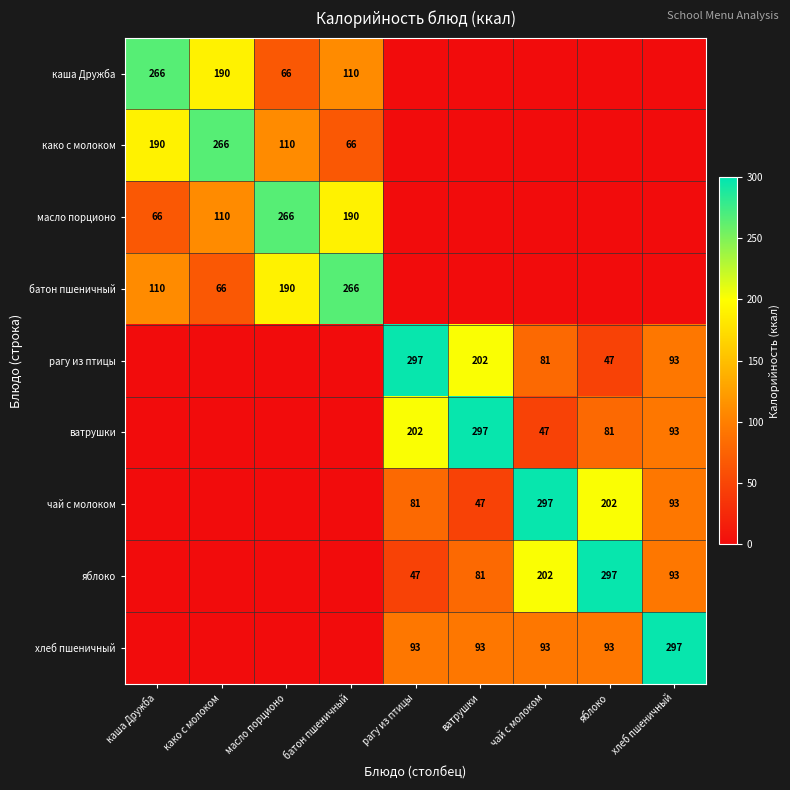

Is it true that чай с молоком equals 97 at яблоко?

False